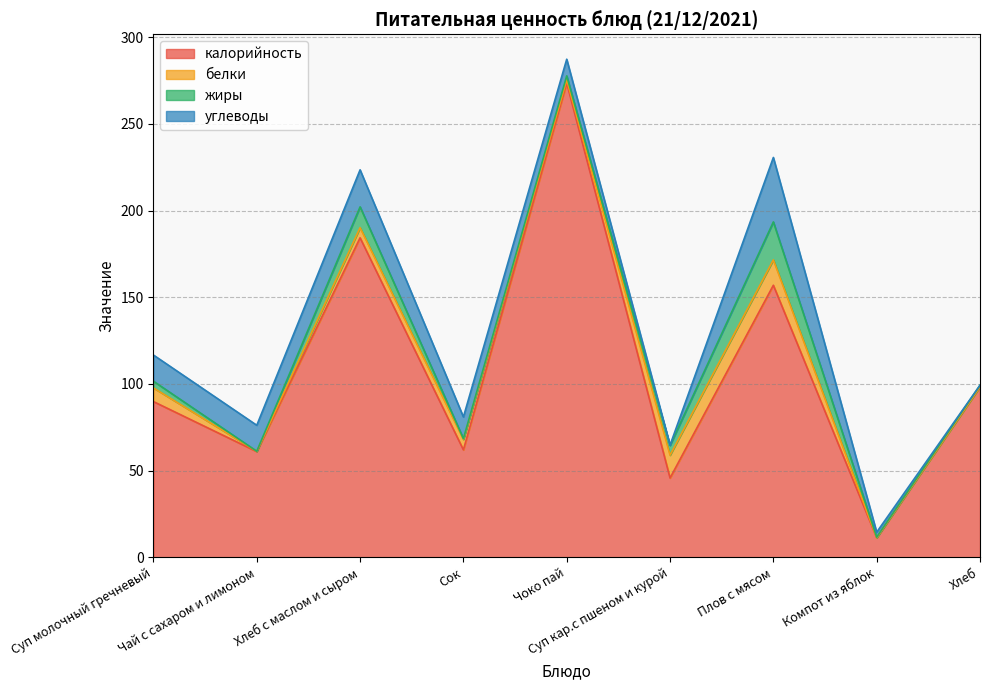

Read the белки value at Суп кар.с пшеном и курой.

13.2